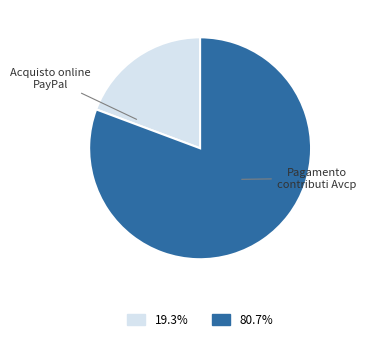

Is there a majority slice in this chart?

Yes